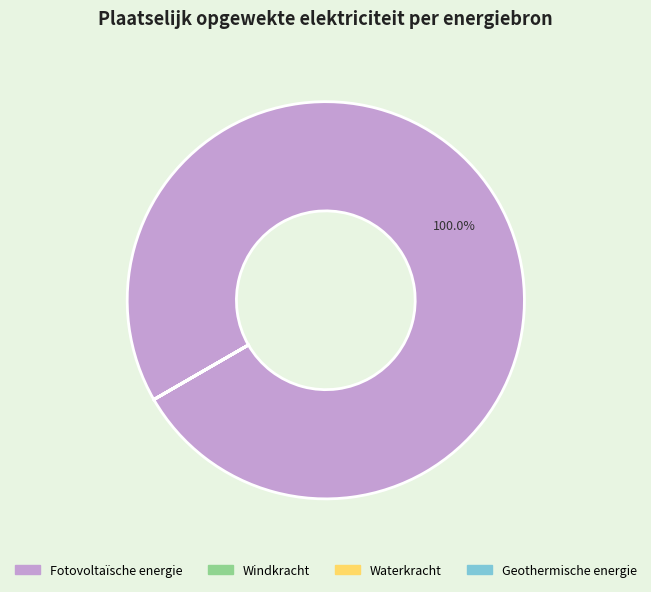

To the nearest percent, what is the difference between the largest and smallest slice percentages?

100%